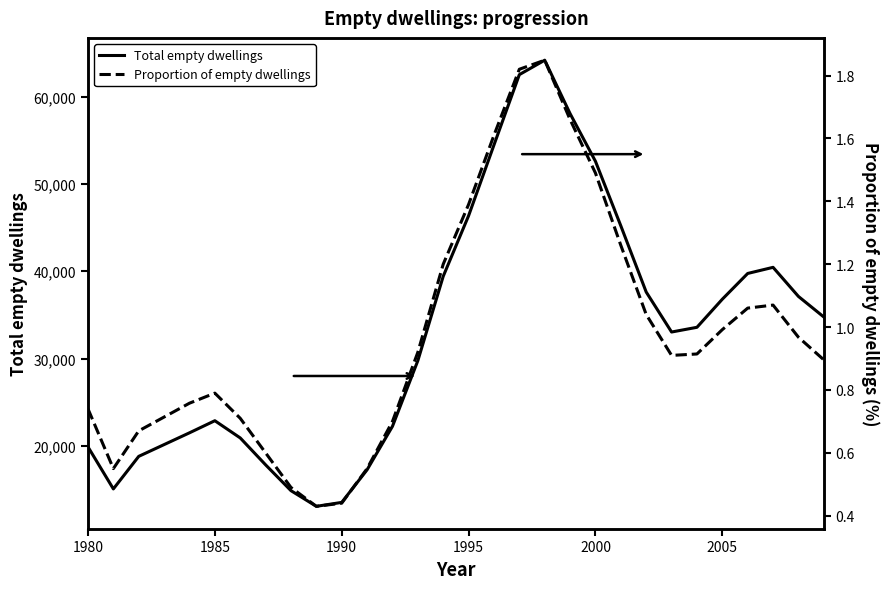

Which series has the largest total across all categories?

Total empty dwellings